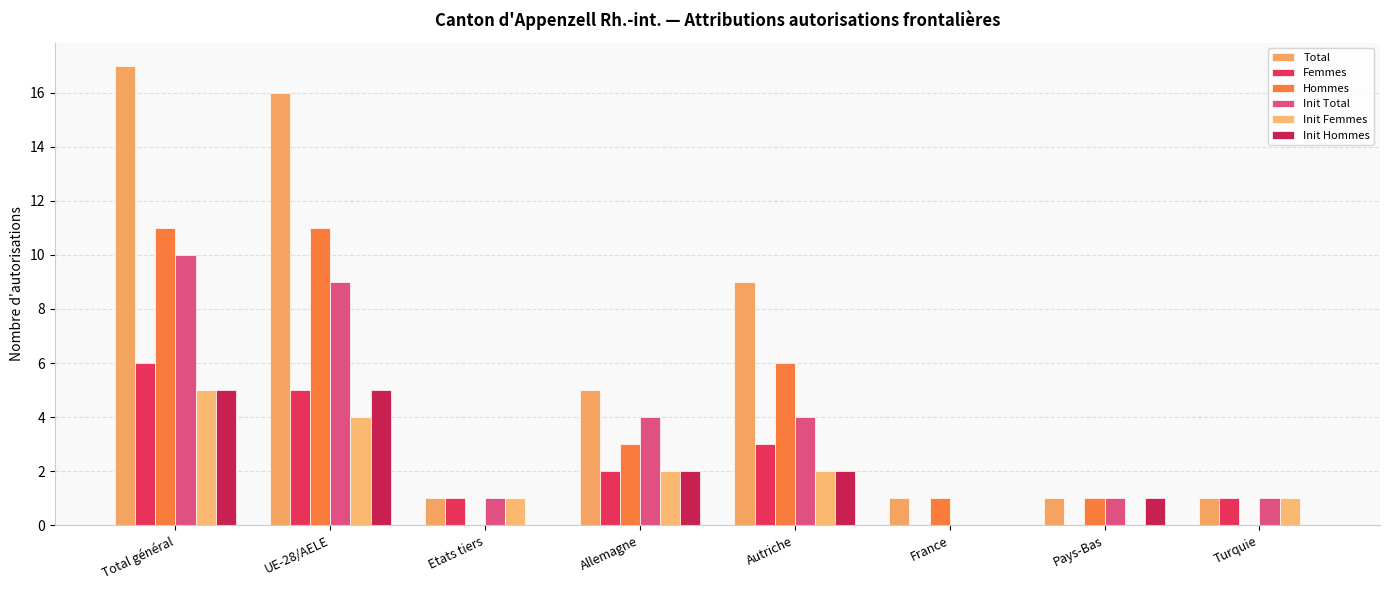

The Femmes series shows 10 at Total général. True or false?

False